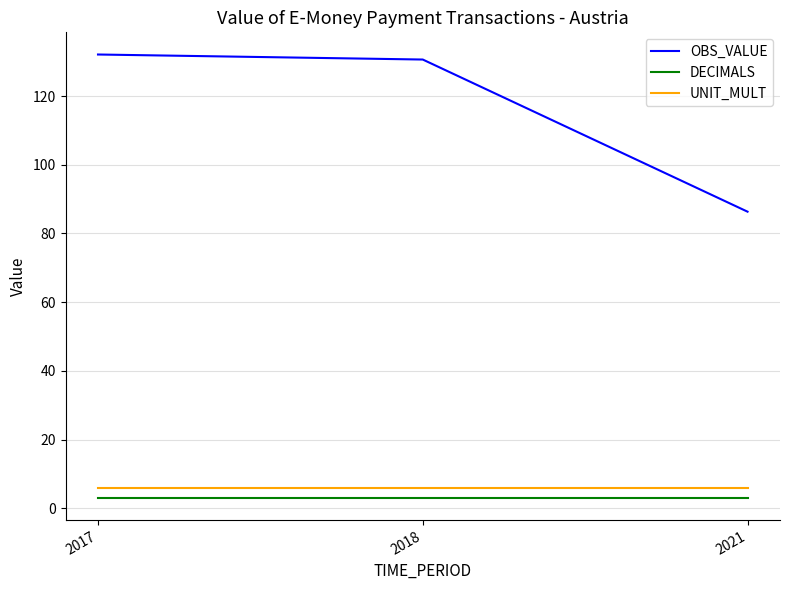

What is the sum of all DECIMALS values?

9.0